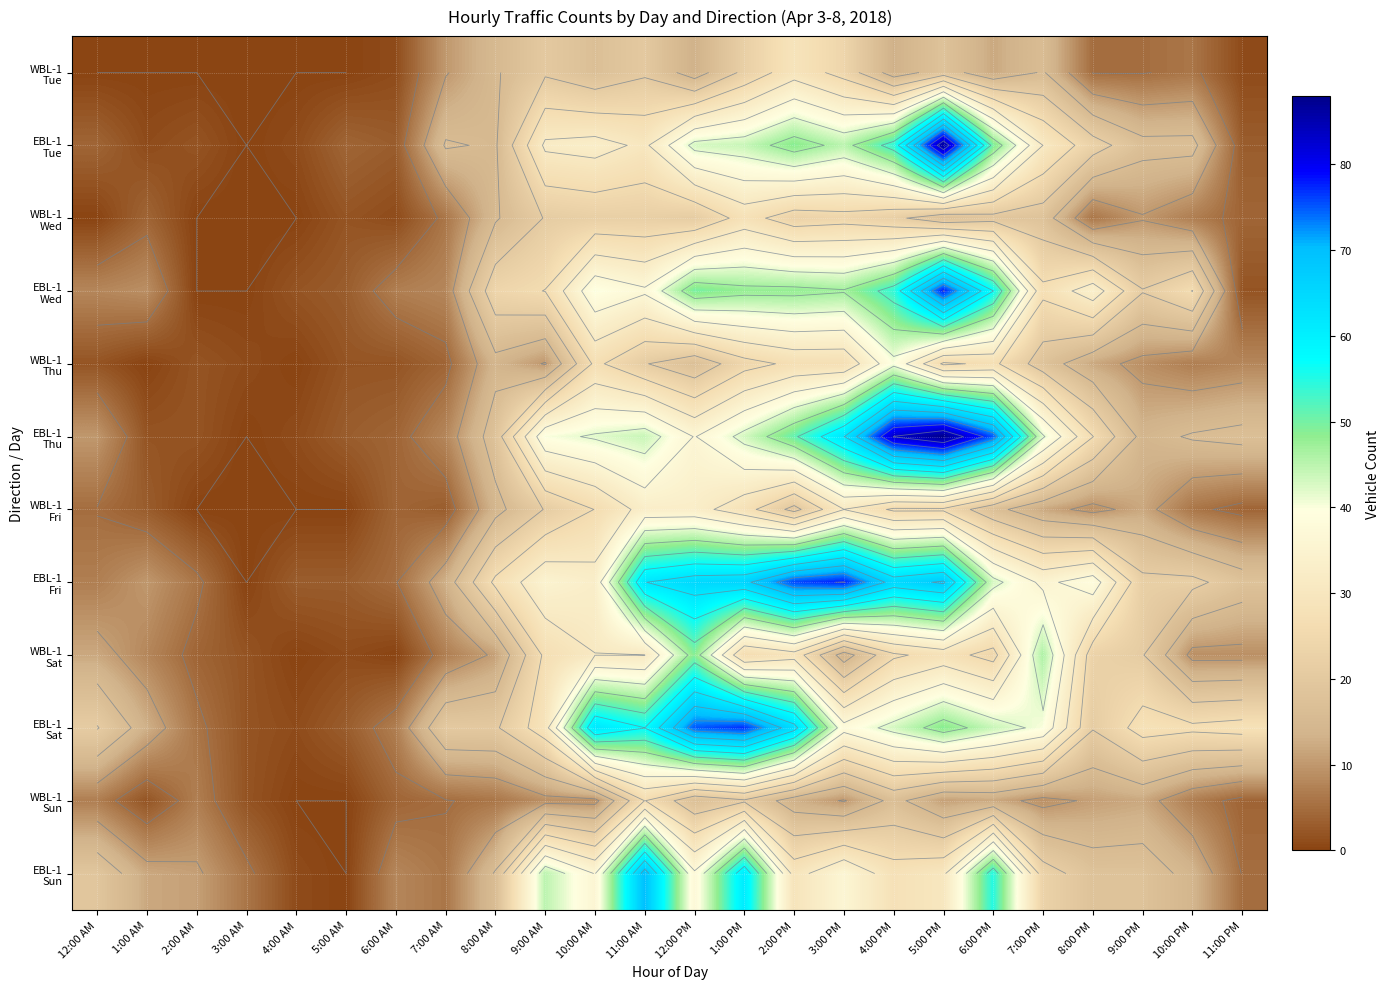

What is the total value across all series at 11:00 PM?

103